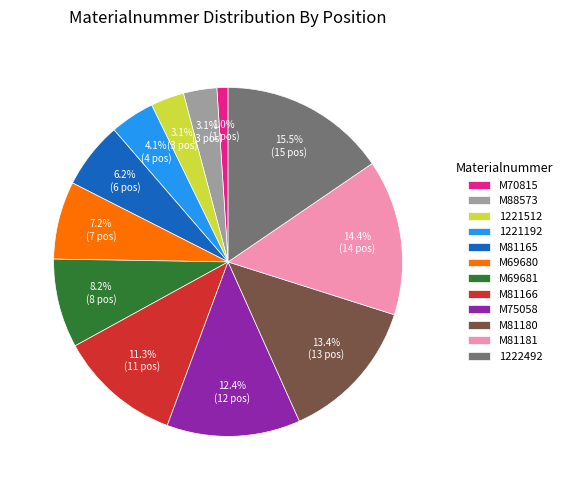

What portion of the pie excludes M81166?

88.7%